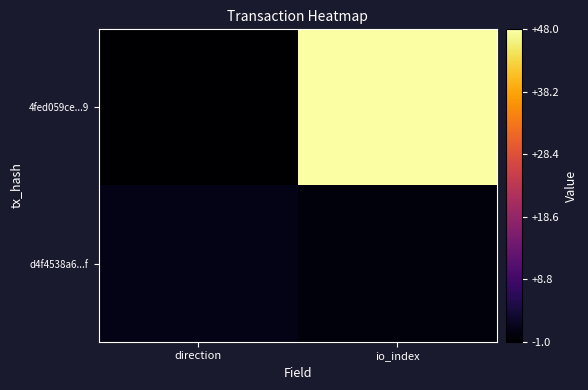

What is the maximum value shown in the chart?

48